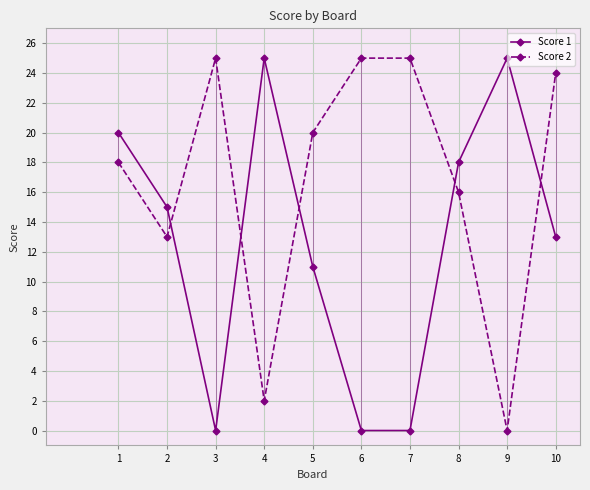

What is the maximum value shown in the chart?

25